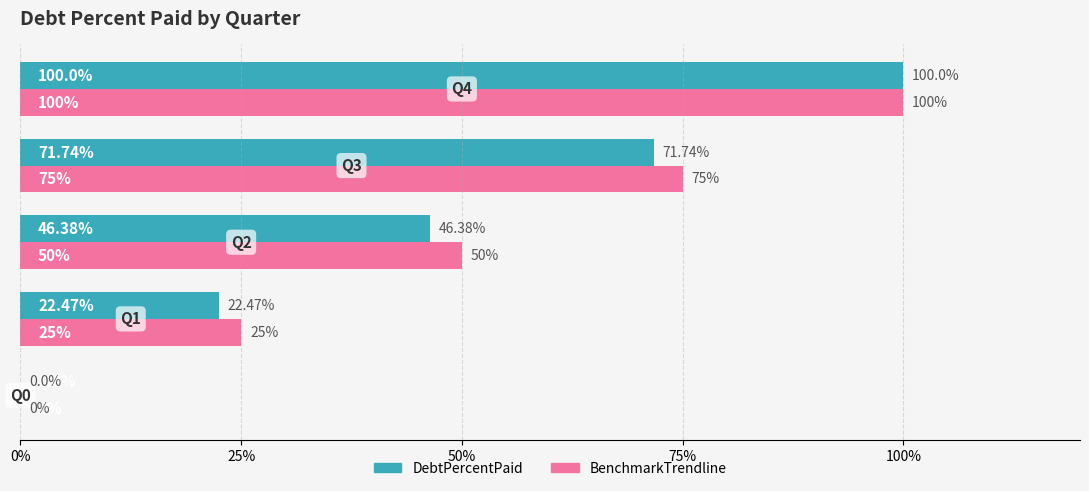

What are all the series names shown in the legend?

DebtPercentPaid, BenchmarkTrendline